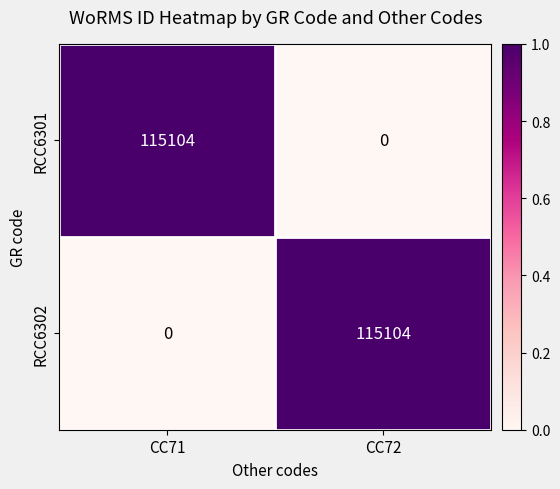

What is the sum of the RCC6301 values at CC71 and CC72?

115104